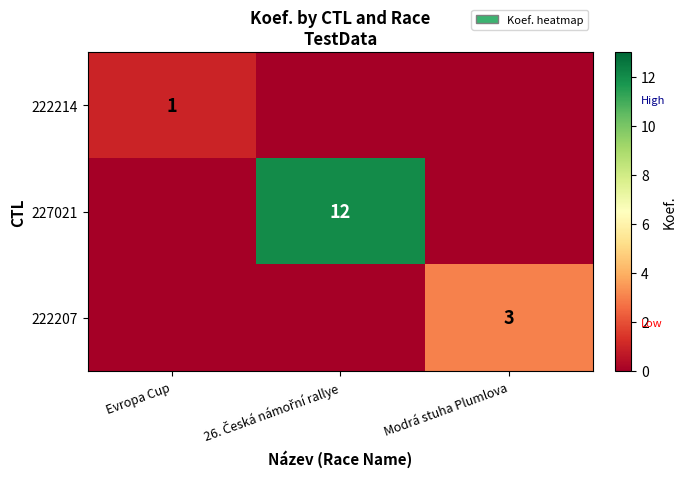

At which category is the sum across all series the highest?

26. Česká námořní rallye